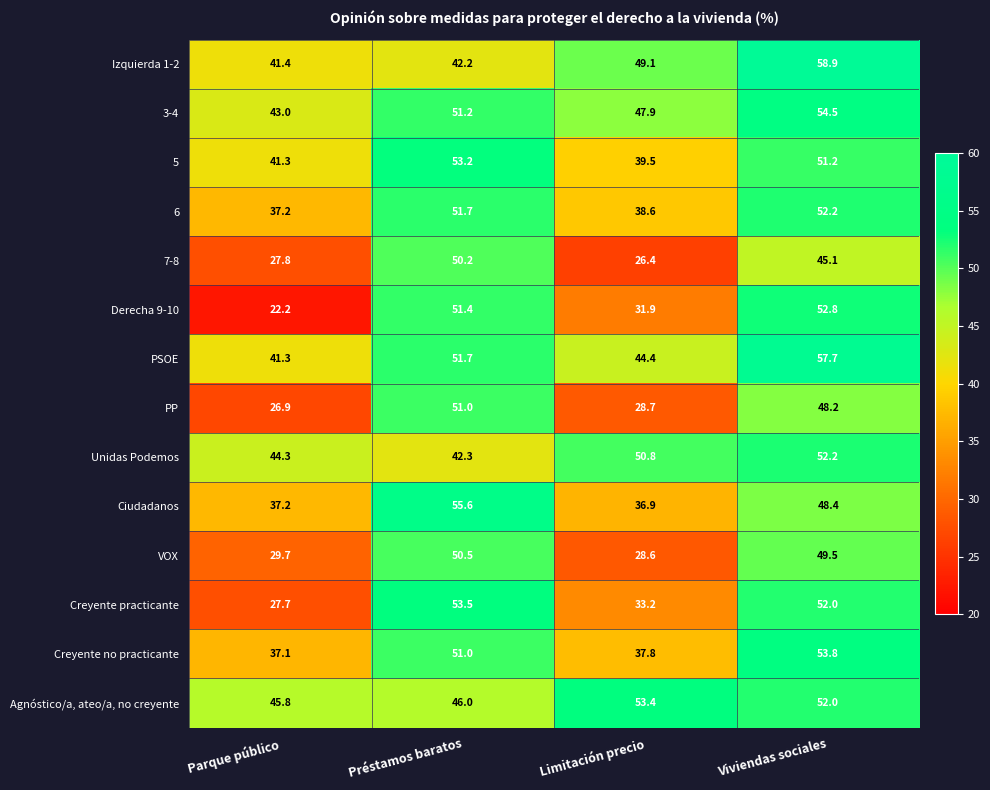

At which label does Unidas Podemos first exceed 50?

Limitación precio